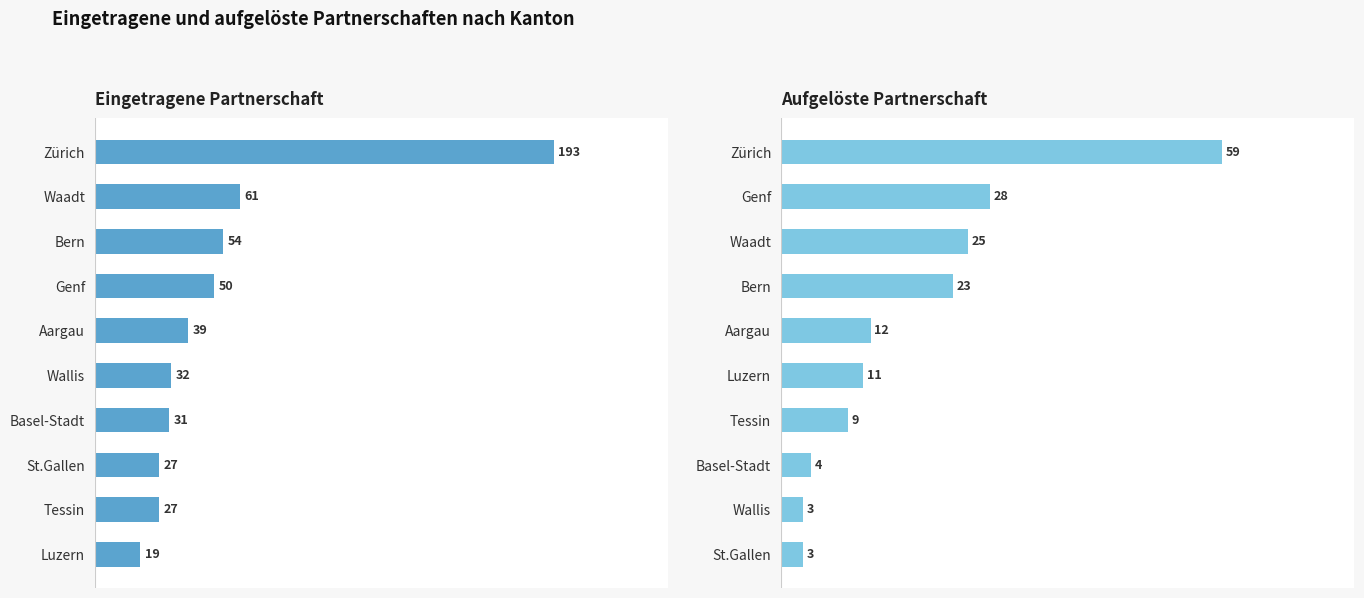

What is the approximate value of Eingetragene Partnerschaft Total at Basel-Stadt, to the nearest 5?

30